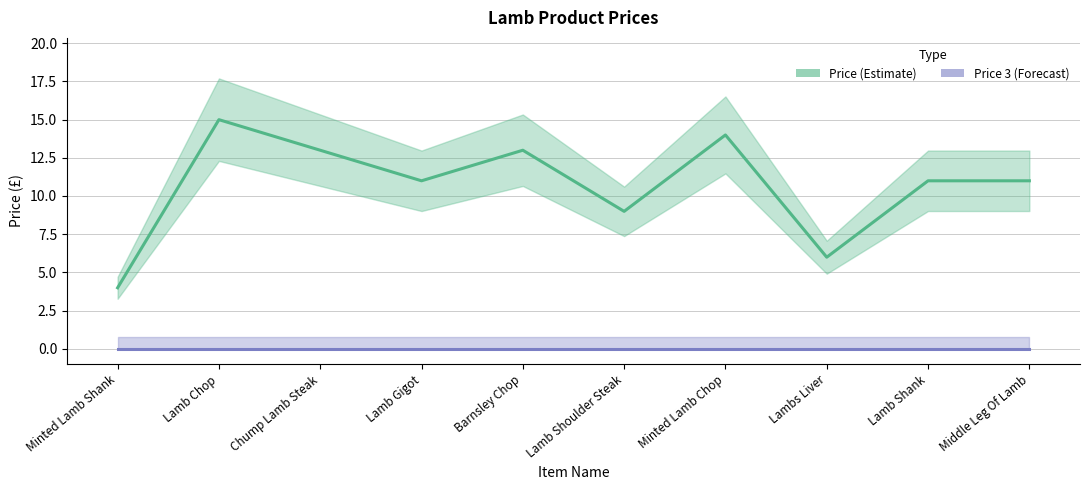

How many interior local peaks (higher than both neighbors) does the data have?

3